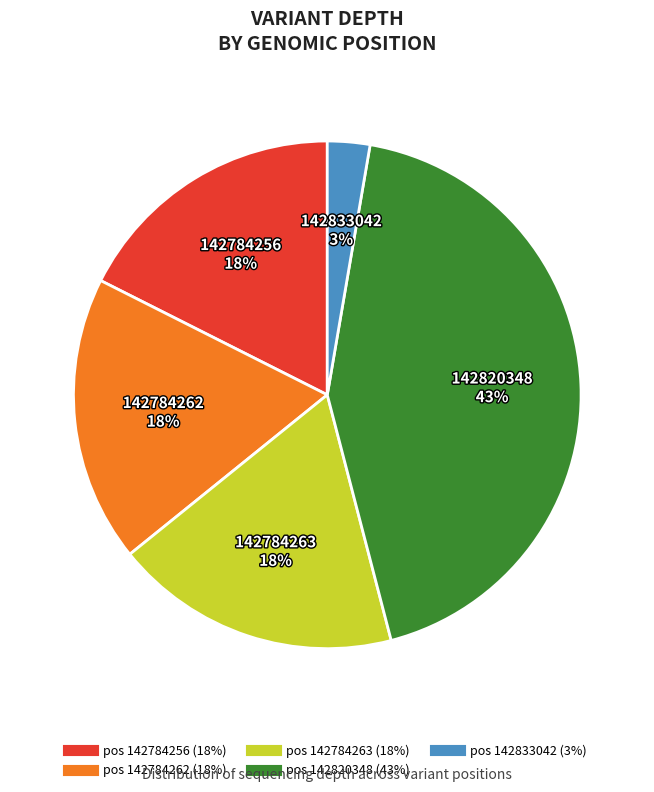

Is there any slice that represents more than half of the pie?

No